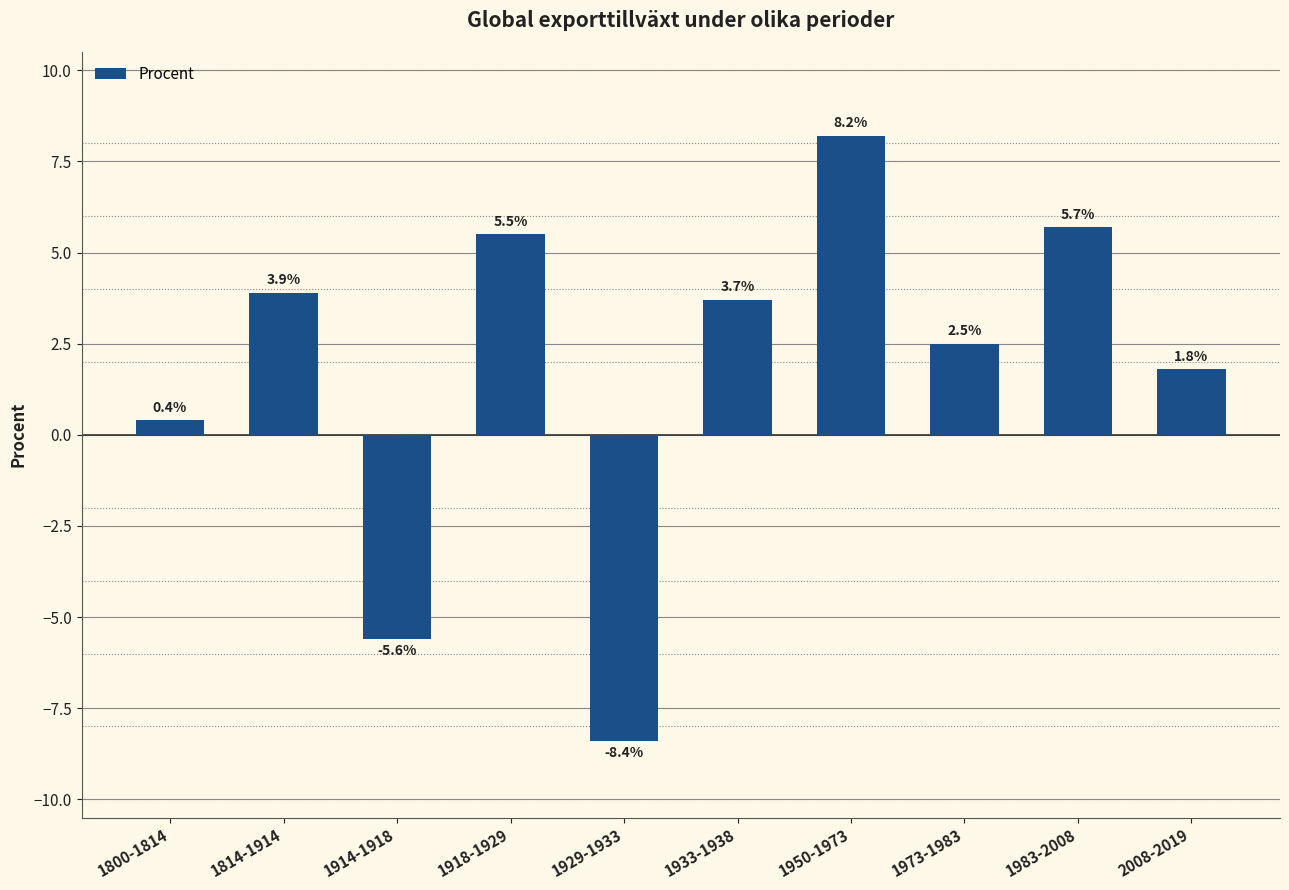

The chart shows a value of 2.1 at 1983-2008. True or false?

False